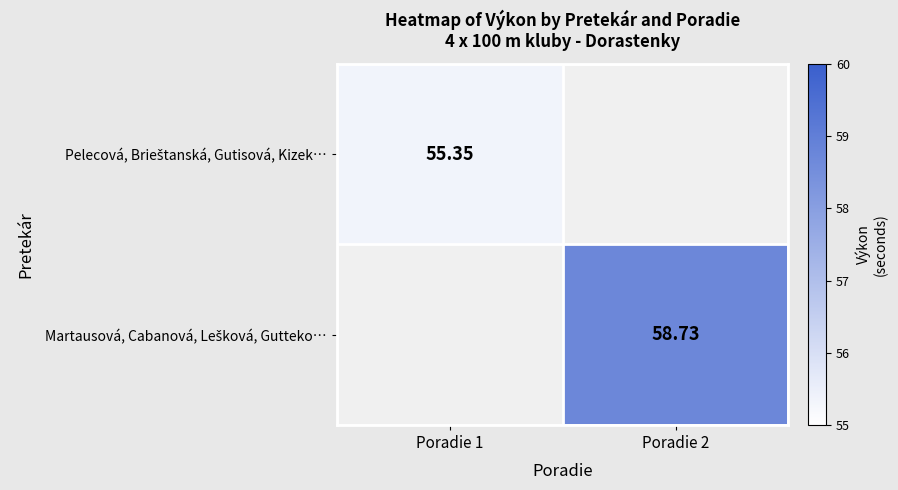

How many values in Pelecová, Brieštanská, Gutisová, Kizek… are above zero?

1